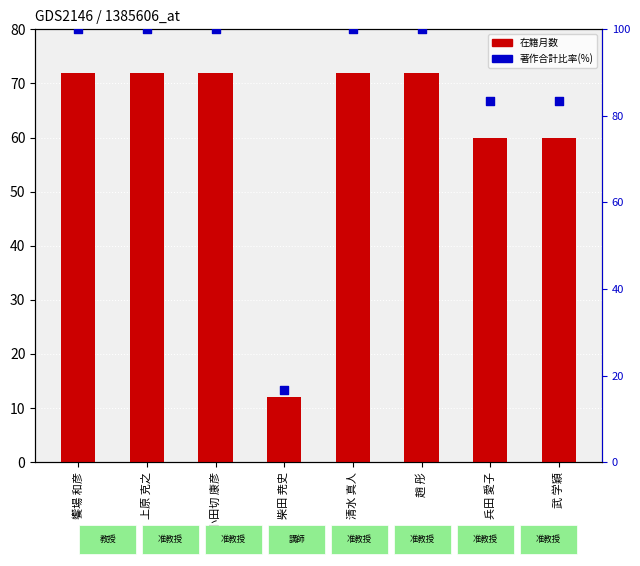

Which series contains the highest Y value?

著作合計(欧文)比率